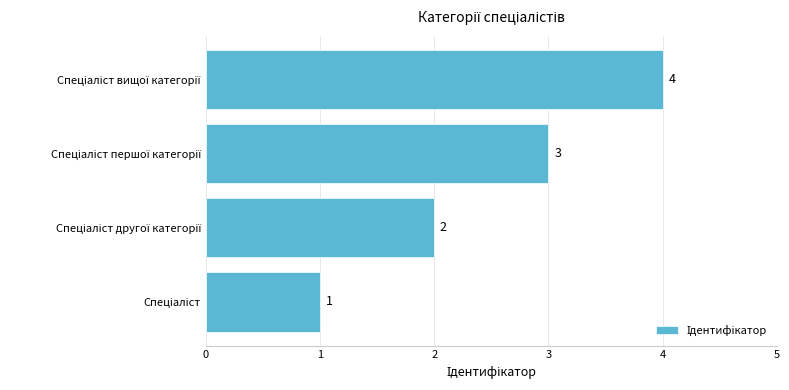

What is the sum of all values?

10